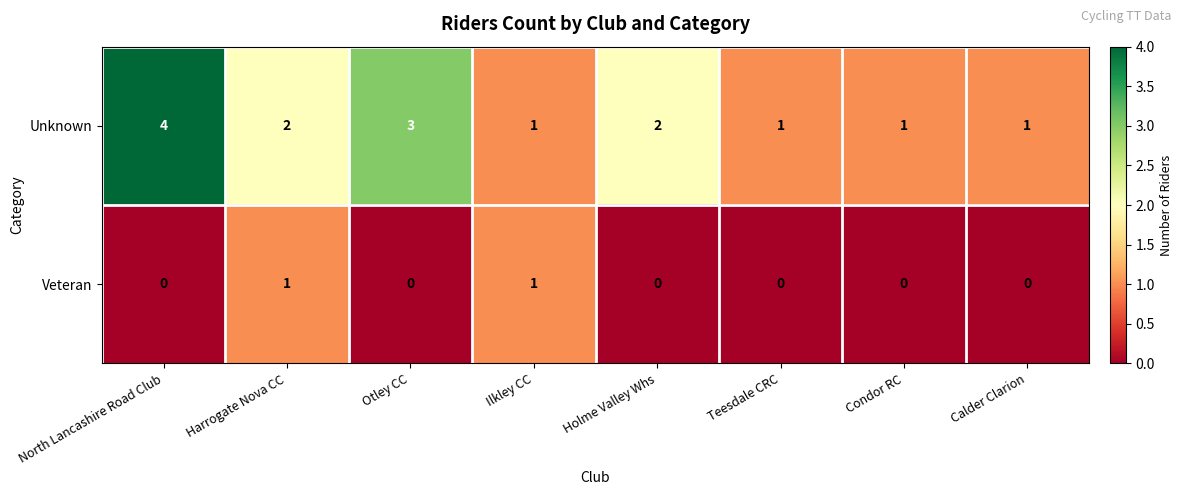

Reading left to right, what are all the values shown in this chart?

Unknown: 4	2	3	1	2	1	1	1
Veteran: 0	1	0	1	0	0	0	0